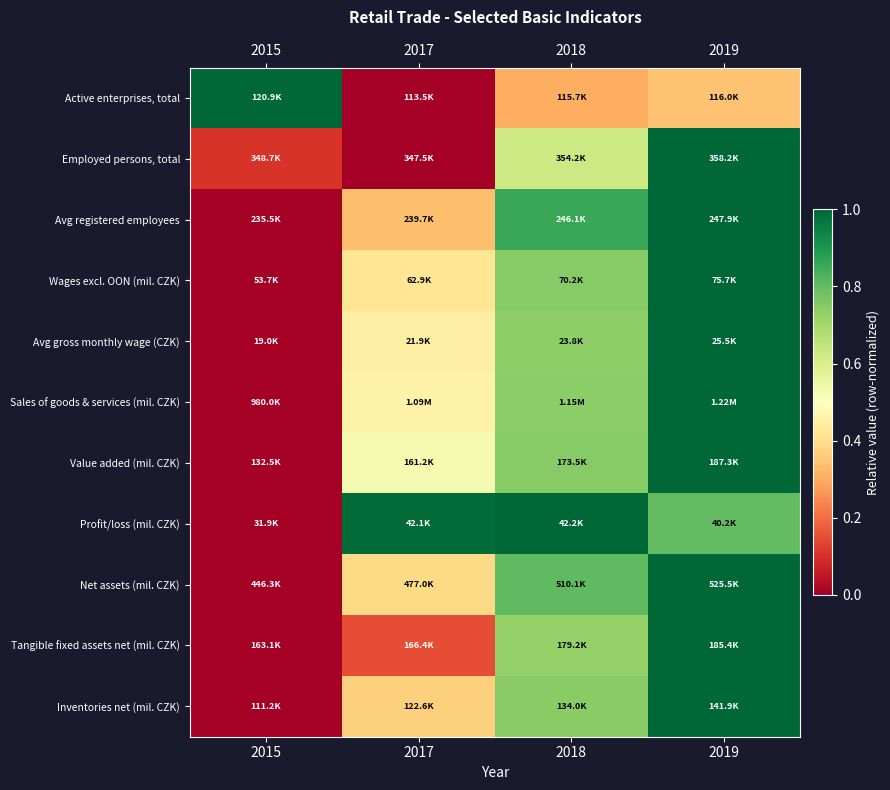

At which category is the sum across all series the highest?

2019